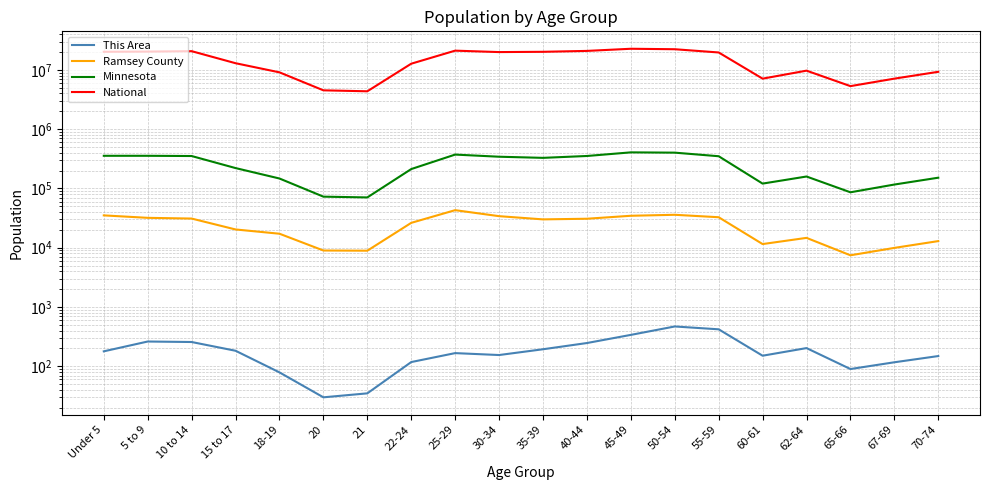

What position from the right is Under 5?

20